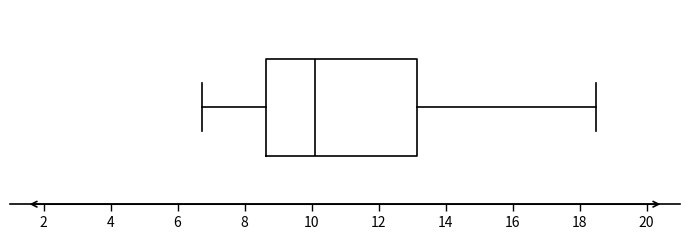

Where is the right edge of the box on the x-axis? The values are not printed on the chart, so give them approximately, as read against the axis.

13.2